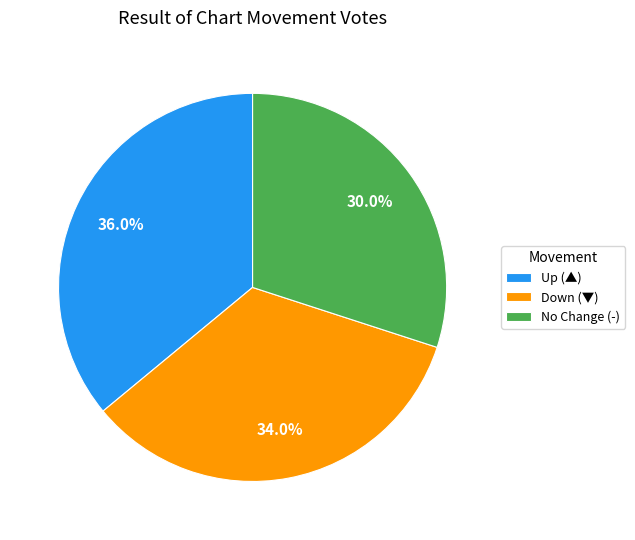

How many slices are in this pie chart?

3